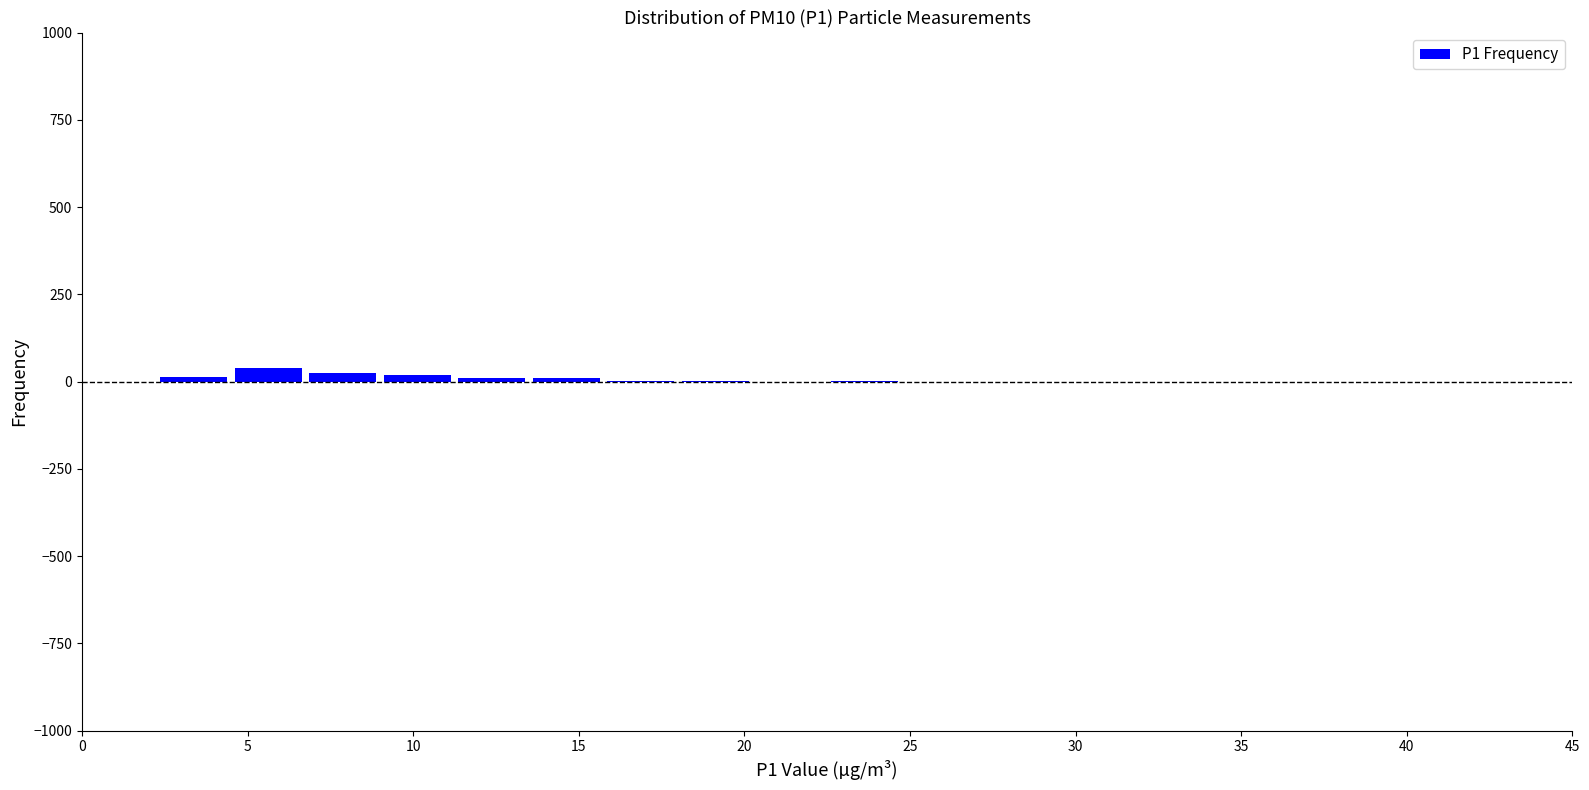

Reading left to right, transcribe this chart: for each bar, give the range it covers on the x-axis and its height. Neither the bar edges nor the heights are printed on the chart, so give them approximately, as read against the axes.

0.00 to 2.25: 0
2.25 to 4.50: under 50
4.50 to 6.75: under 50
6.75 to 9.00: under 50
9.00 to 11.25: under 50
11.25 to 13.50: under 50
13.50 to 15.75: under 50
15.75 to 18.00: under 50
18.00 to 20.25: under 50
20.25 to 22.50: 0
22.50 to 24.75: under 50
24.75 to 27.00: 0
27.00 to 29.25: 0
29.25 to 31.50: 0
31.50 to 33.75: 0
33.75 to 36.00: 0
36.00 to 38.25: 0
38.25 to 40.50: 0
40.50 to 42.75: 0
42.75 to 45.00: 0